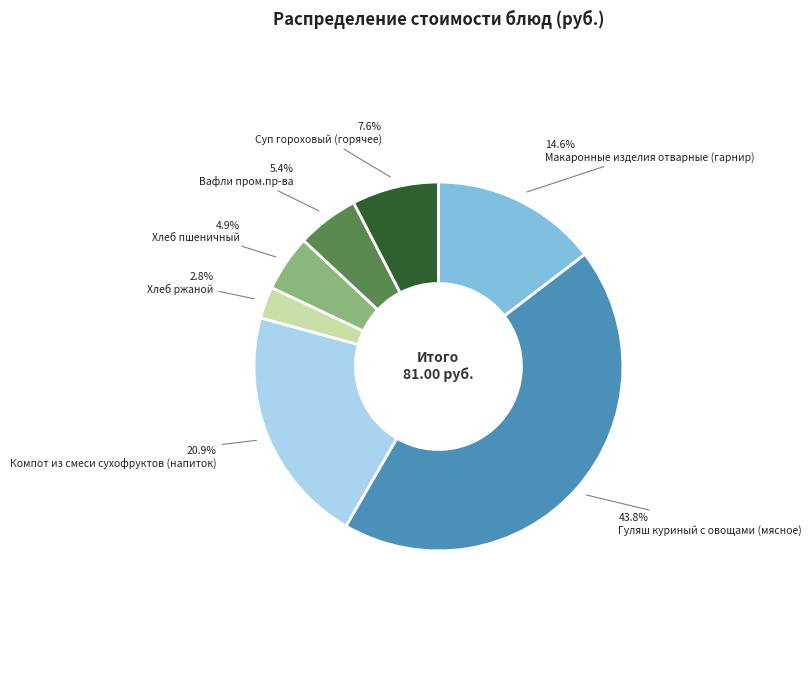

Does any single category account for the majority?

No